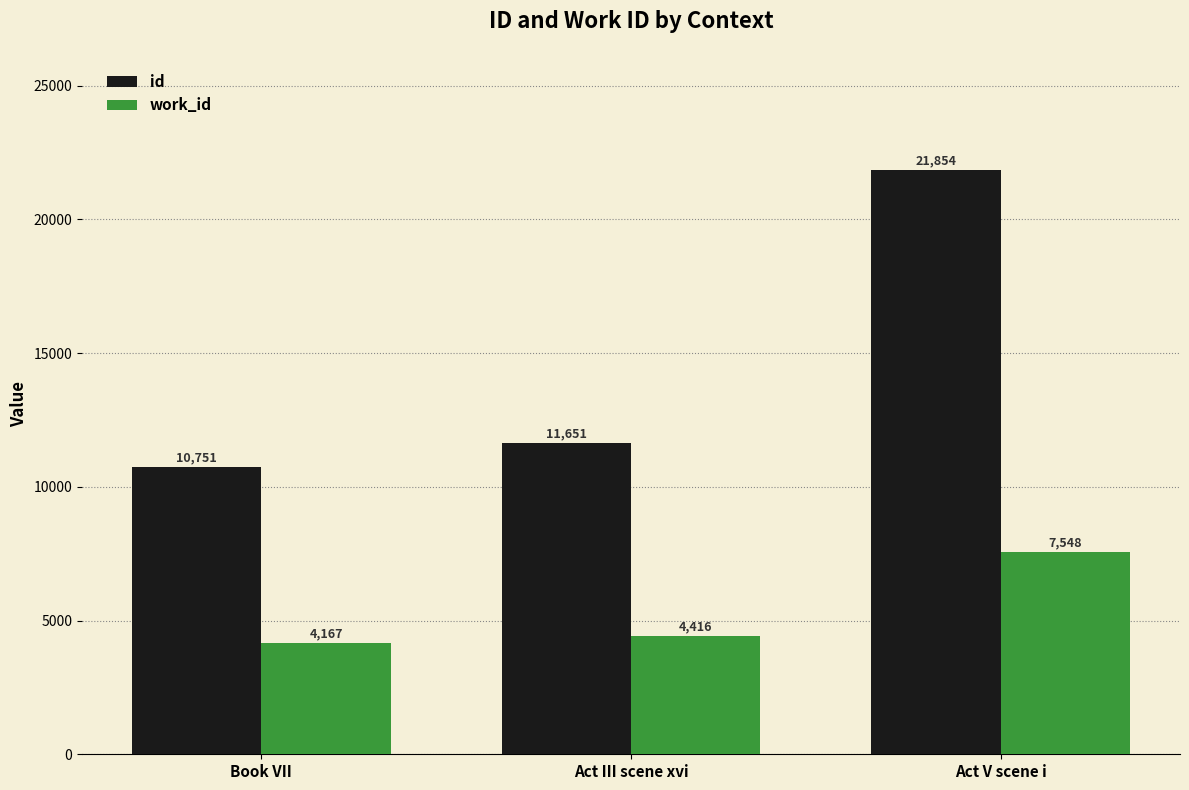

At how many categories does at least one series exceed 8192?

3